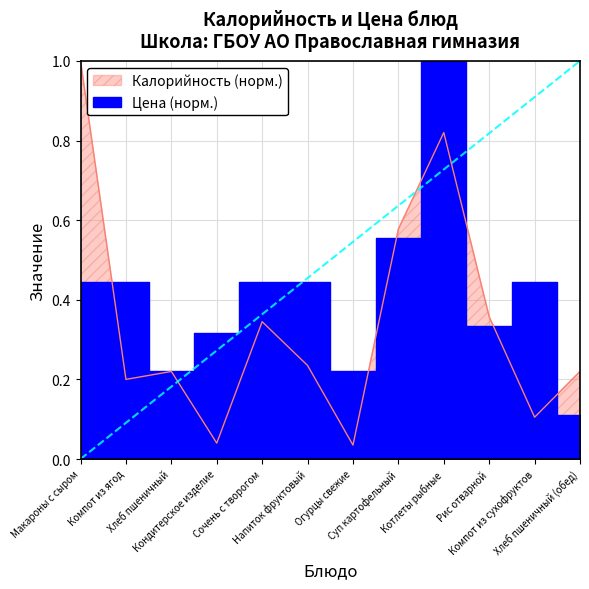

Rank the categories by value from highest to lowest.

Макароны с сыром, Котлеты рыбные, Суп картофельный, Рис отварной, Сочень с творогом, Напиток фруктовый, Хлеб пшеничный, Хлеб пшеничный (обед), Компот из ягод, Компот из сухофруктов, Кондитерское изделие, Огурцы свежие